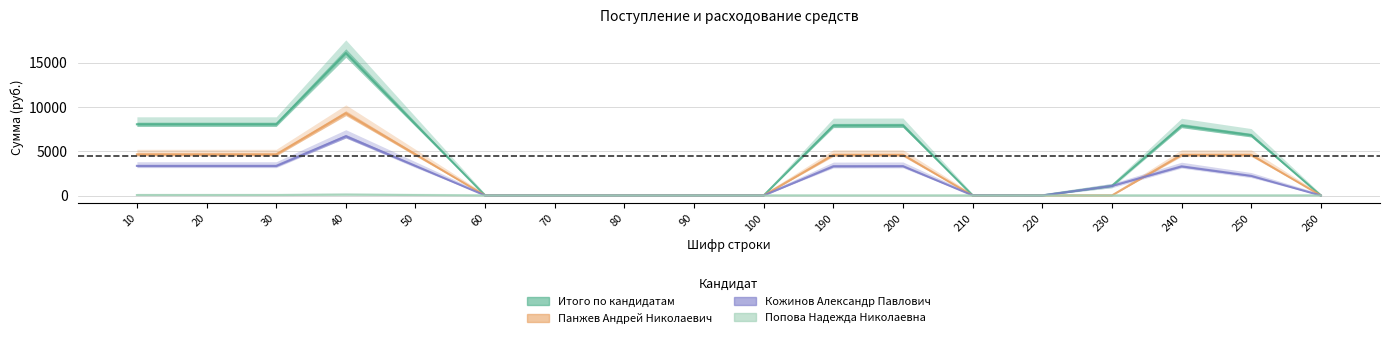

Which series has the largest total across all categories?

Итого по кандидатам